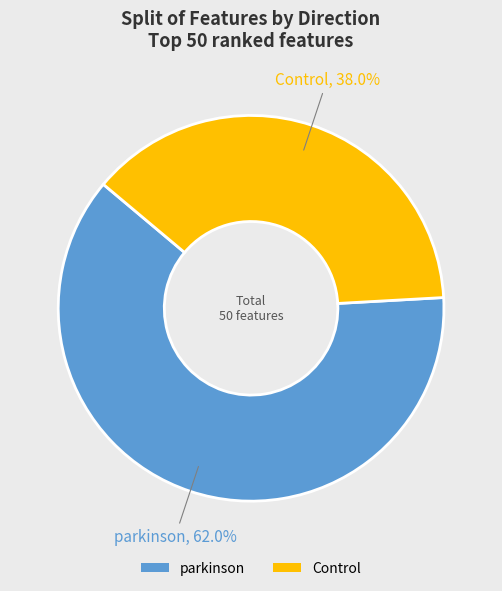

To the nearest percent, what is the combined percentage of Control and parkinson?

100%